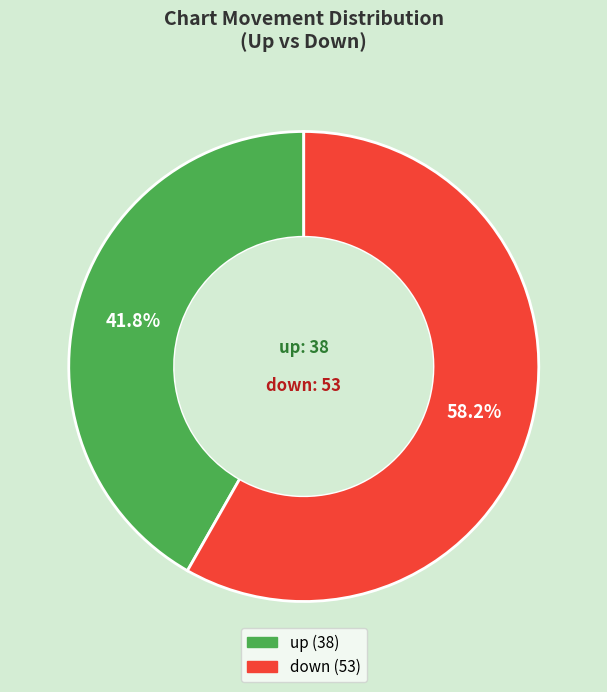

To the nearest percent, what is the combined percentage of up and down?

100%